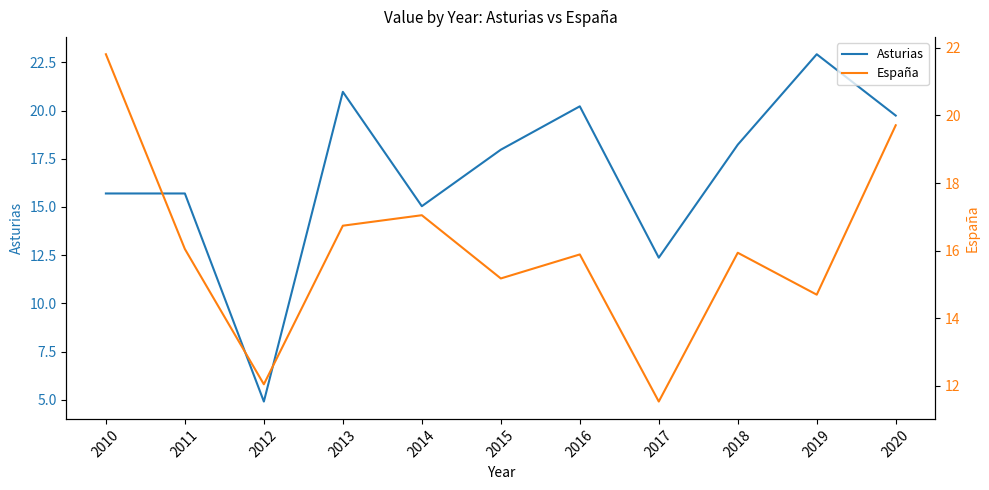

How many values in the España series exceed 15?

8